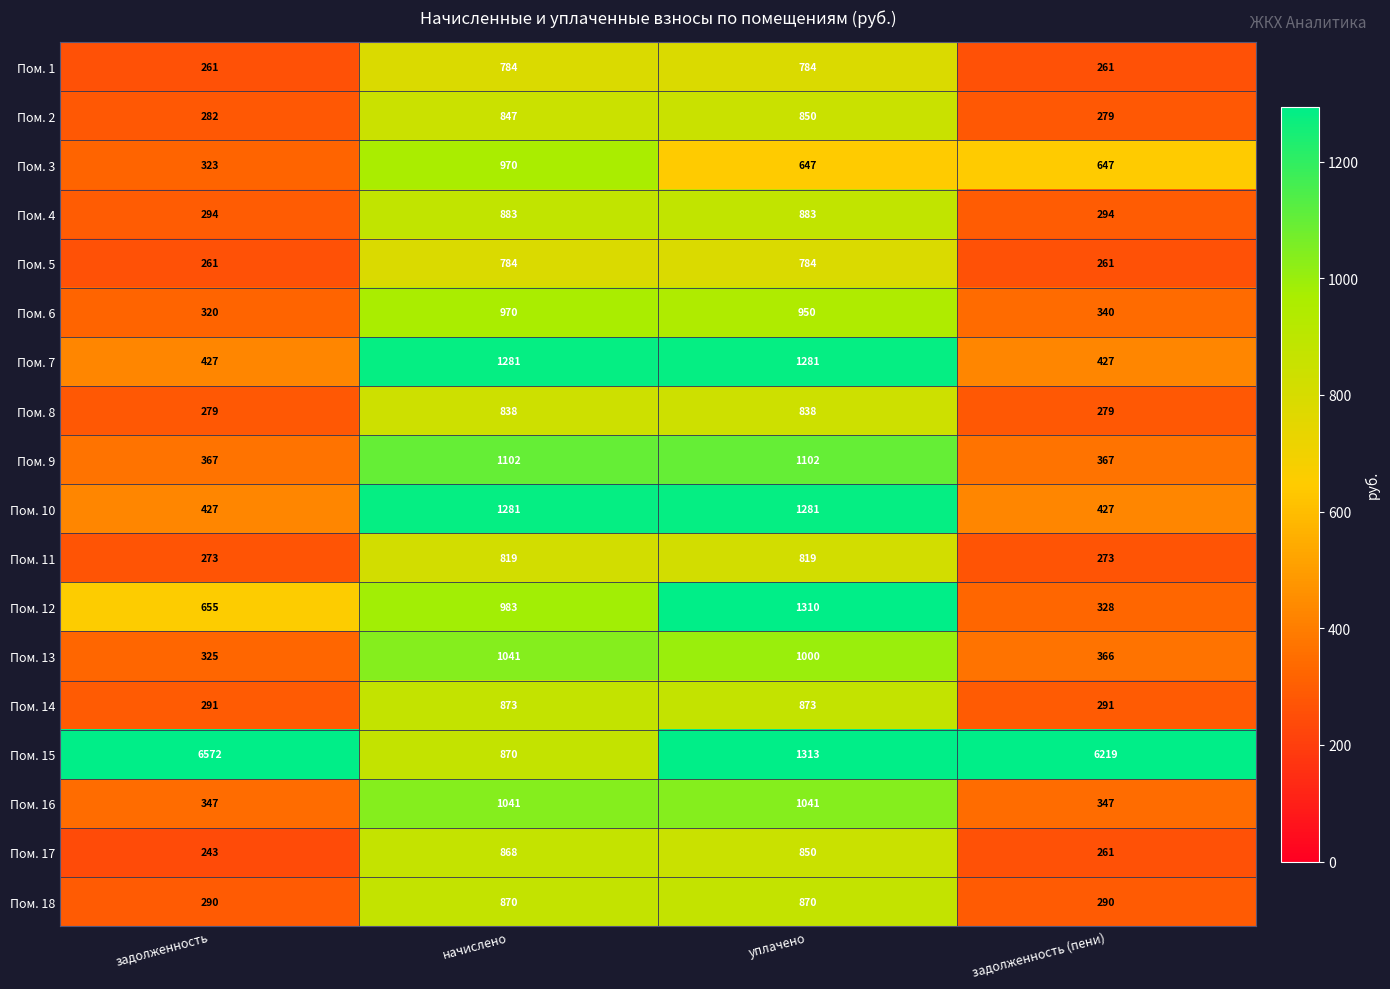

What is the difference between the second highest and minimum values in the Пом. 1 series?

523